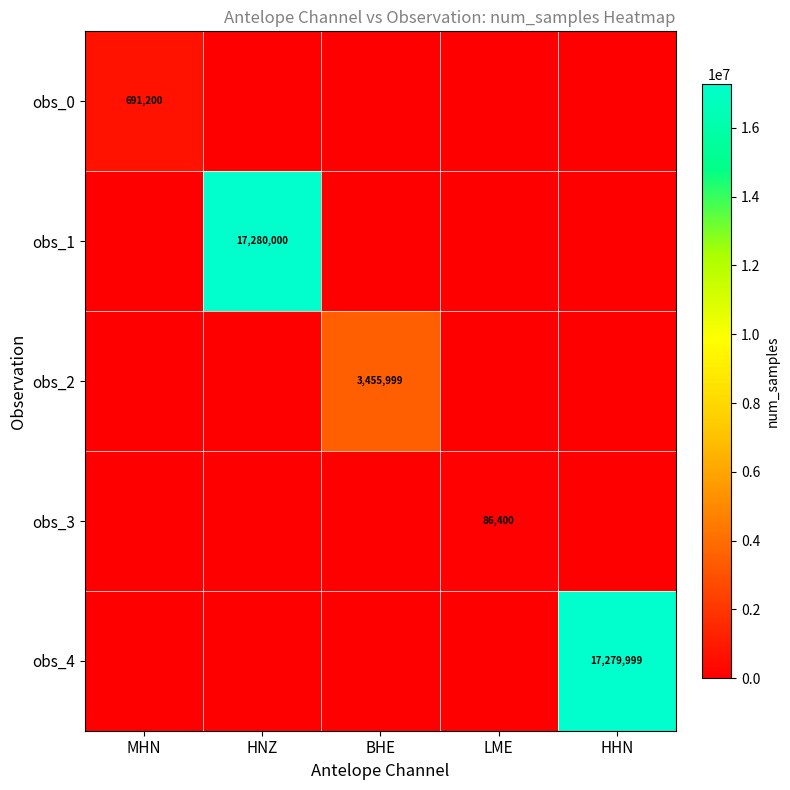

Between LME and HHN, which series saw the biggest shift?

obs_4